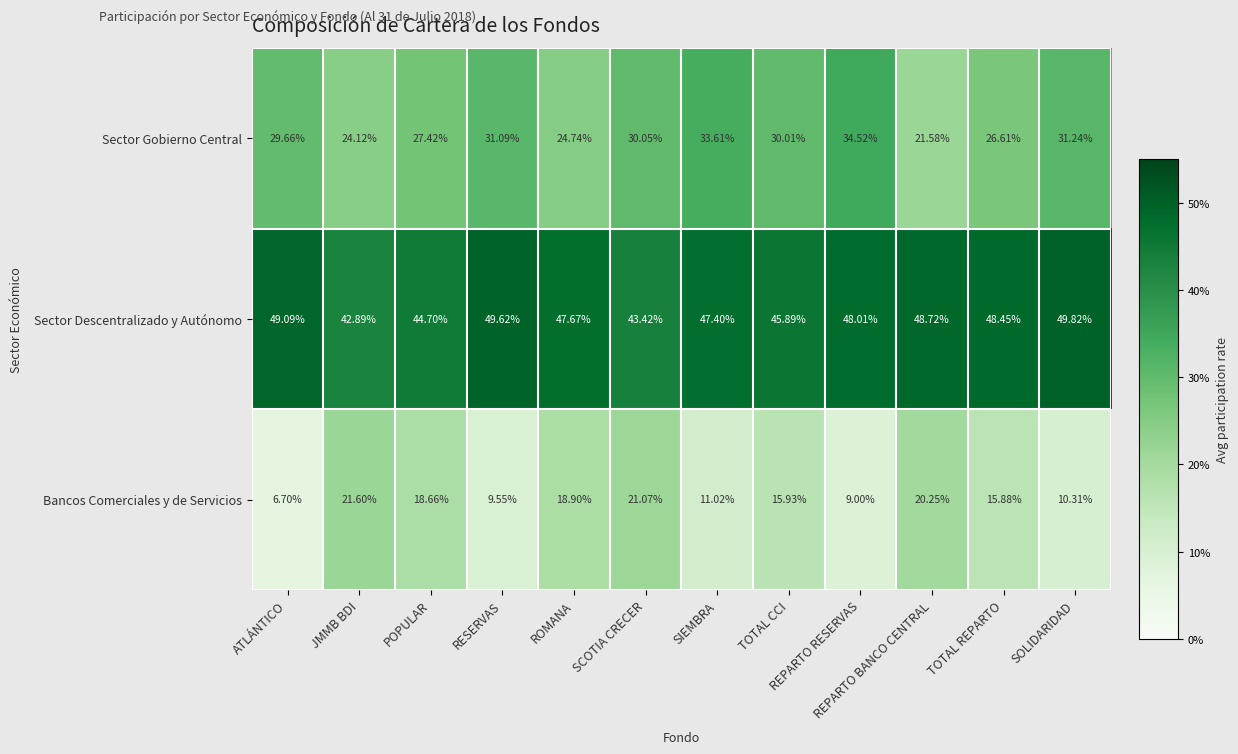

Which series has the largest range (max minus min)?

Bancos Comerciales y de Servicios